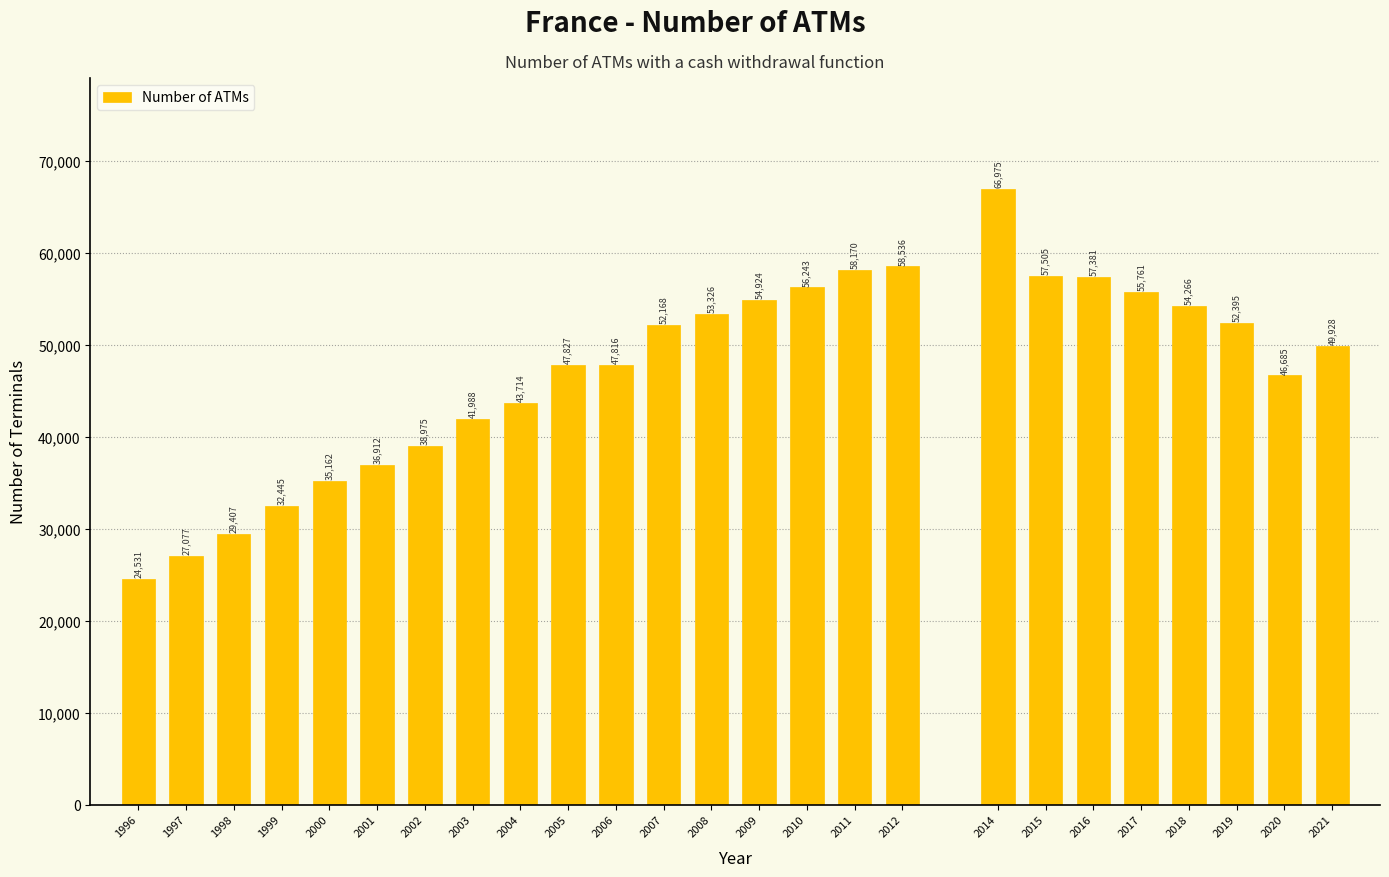

Reading left to right, list all the values displayed in this chart.

1996=24531	1997=27077	1998=29407	1999=32445	2000=35162	2001=36912	2002=38975	2003=41988	2004=43714	2005=47827	2006=47816	2007=52168	2008=53326	2009=54924	2010=56243	2011=58170	2012=58536	2014=66975	2015=57505	2016=57381	2017=55761	2018=54266	2019=52395	2020=46685	2021=49928